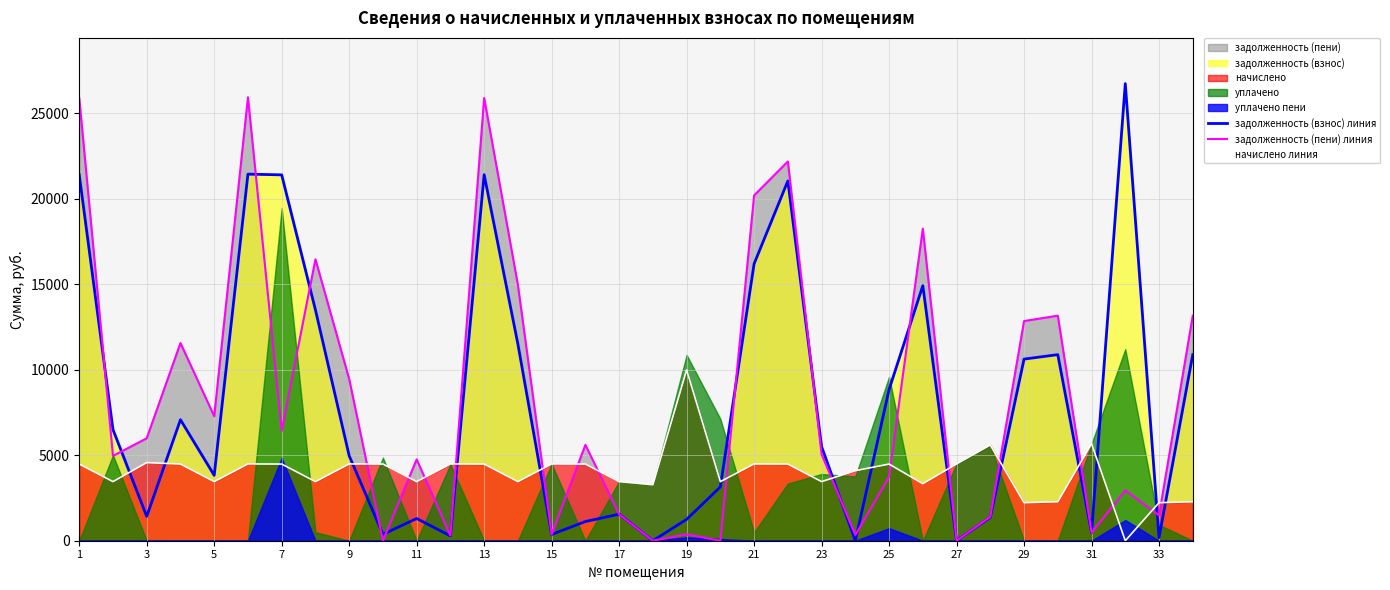

Which series ends up on top after the final intersection of начислено линия and задолженность (взнос) линия?

задолженность (взнос) линия